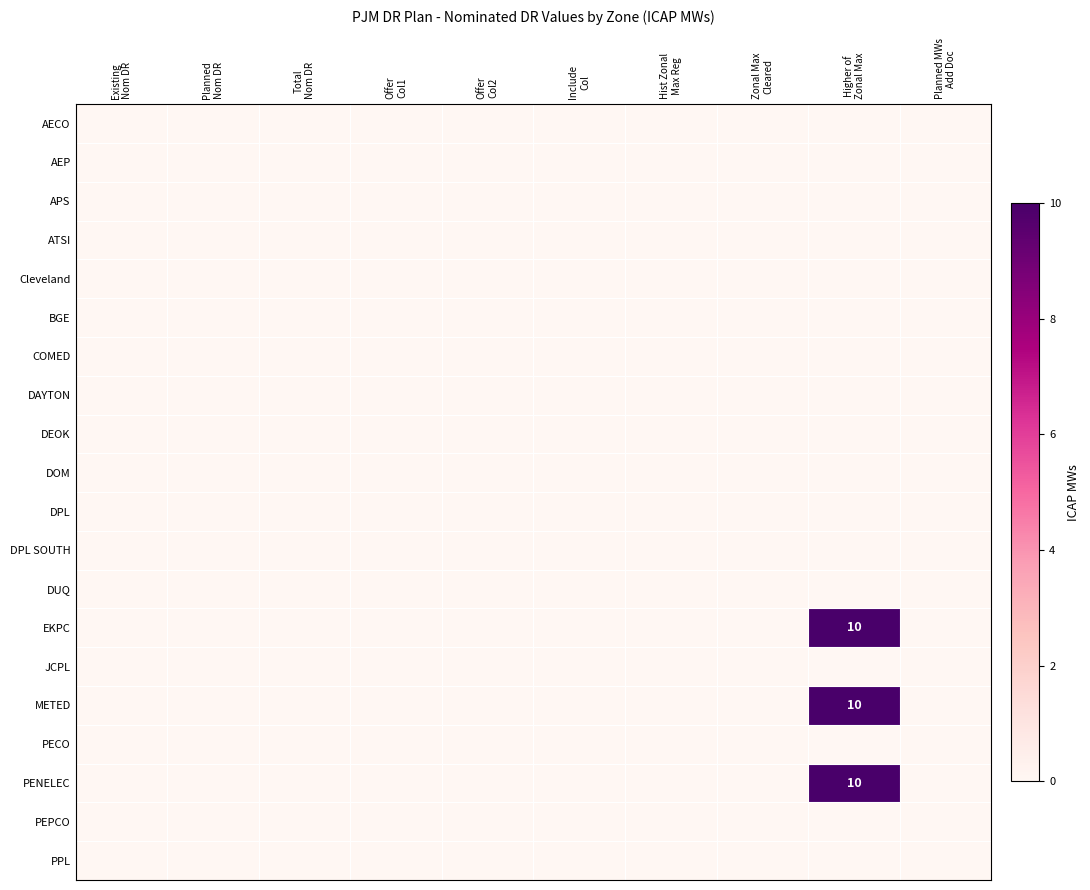

The value of EKPC at Planned Nom DR is 0. True or false?

True